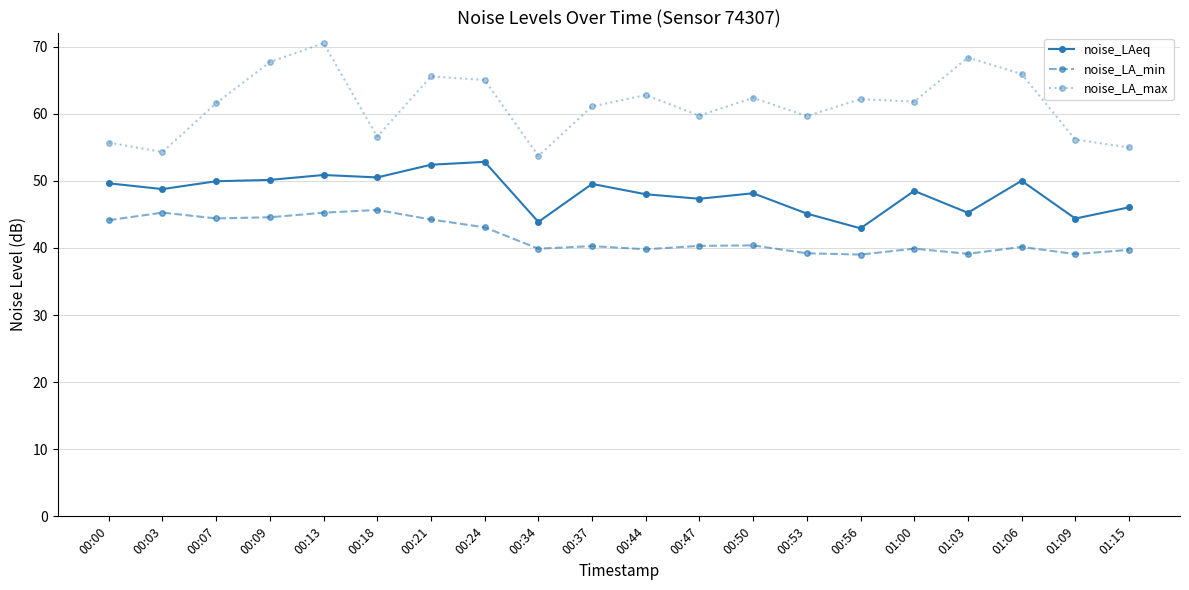

At which category is the sum across all series the highest?

00:13